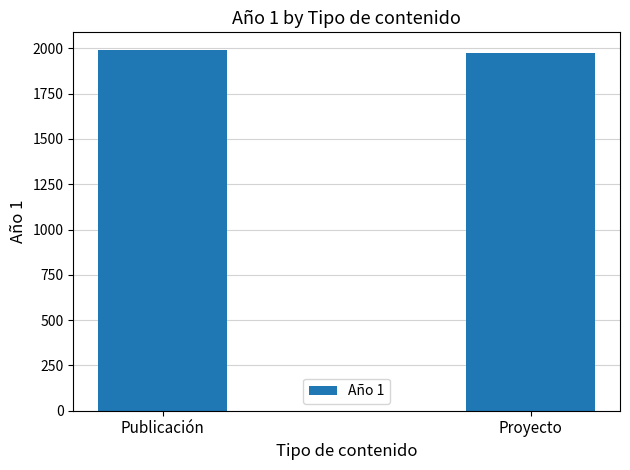

Reading left to right, what are all the values shown in this chart?

1989	1975